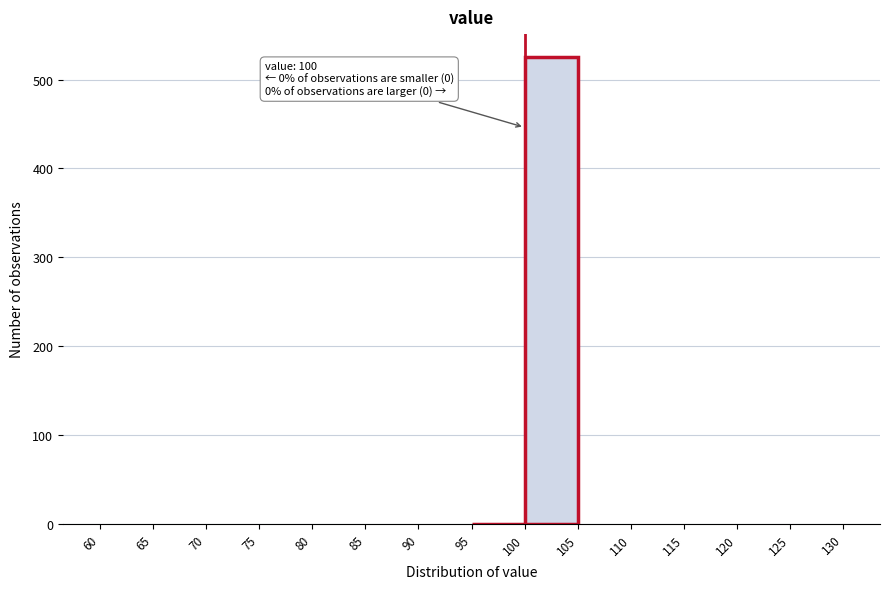

Over which range of the x-axis is the bar tallest?

100 to 105